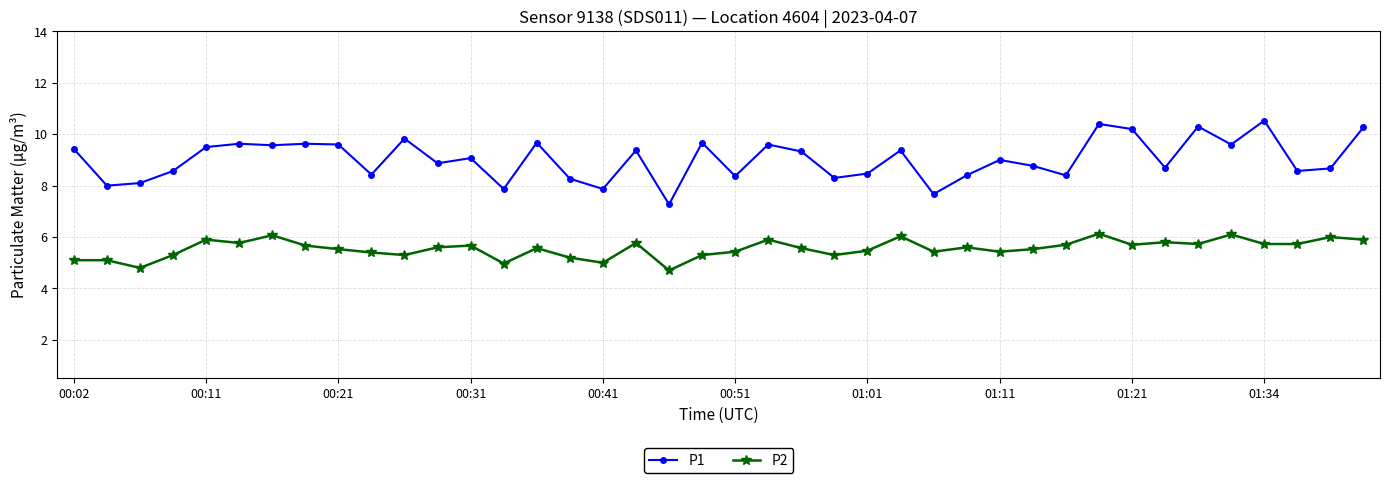

What is the value of the P1 point at the 40th from the left?

10.3